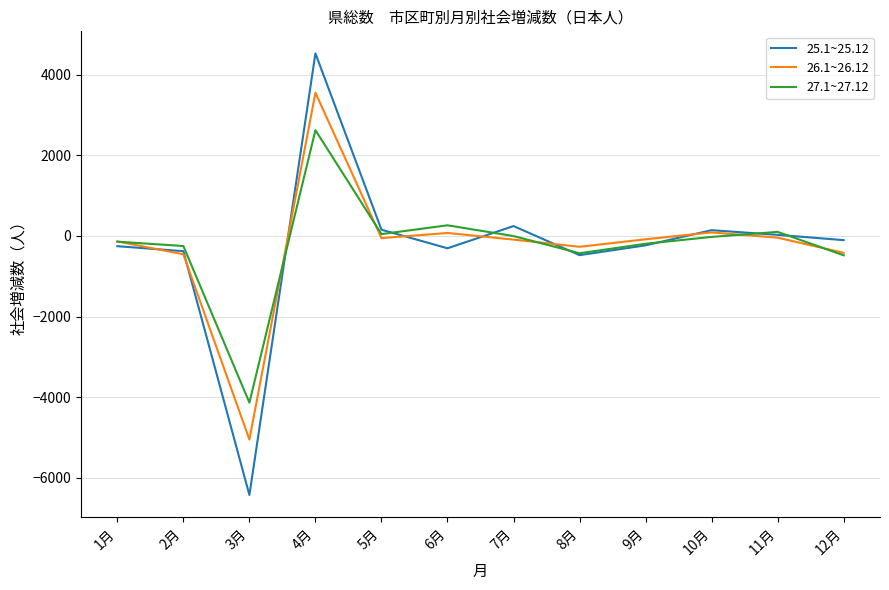

Which series has the widest spread of values?

25.1~25.12